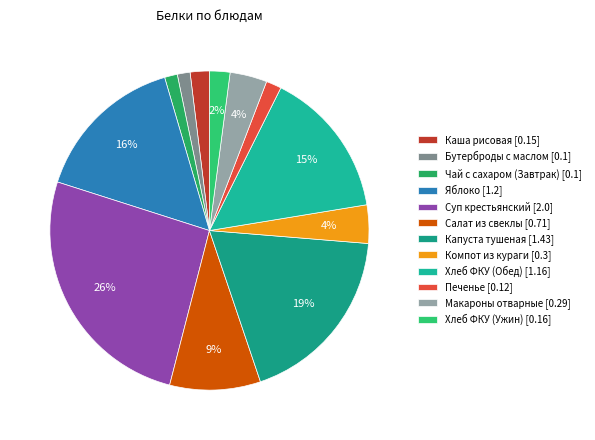

Does Чай с сахаром (Завтрак) account for over 50% of the chart?

No